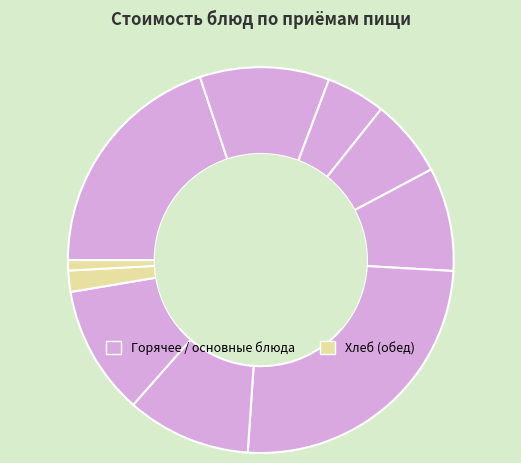

How many slices are in this pie chart?

10